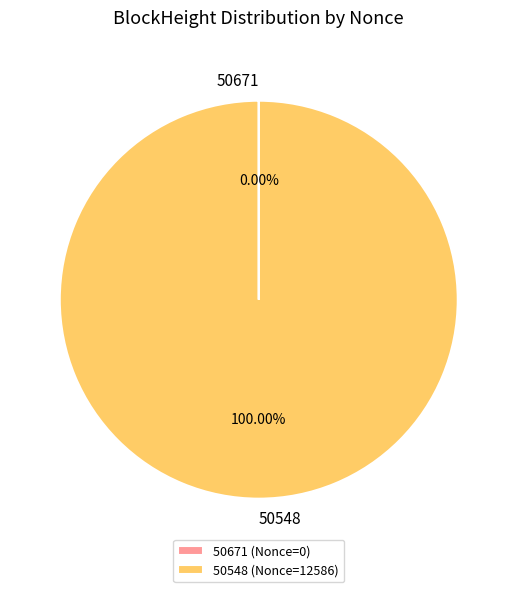

Does 50548 (Nonce=12586) represent more than half of the total?

Yes